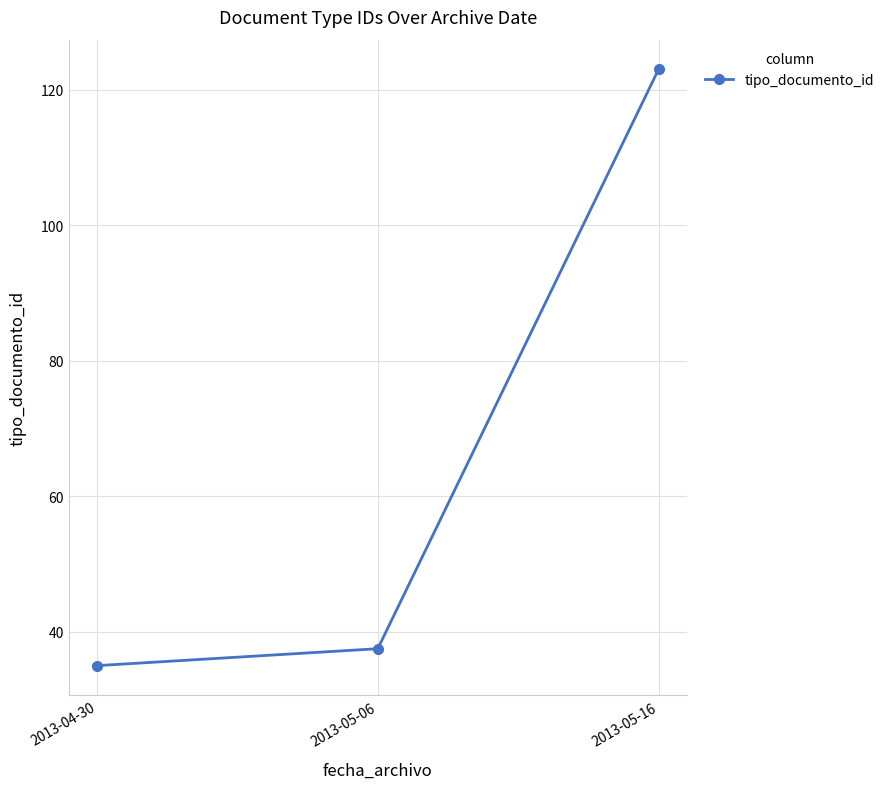

What is the smallest value displayed?

35.0